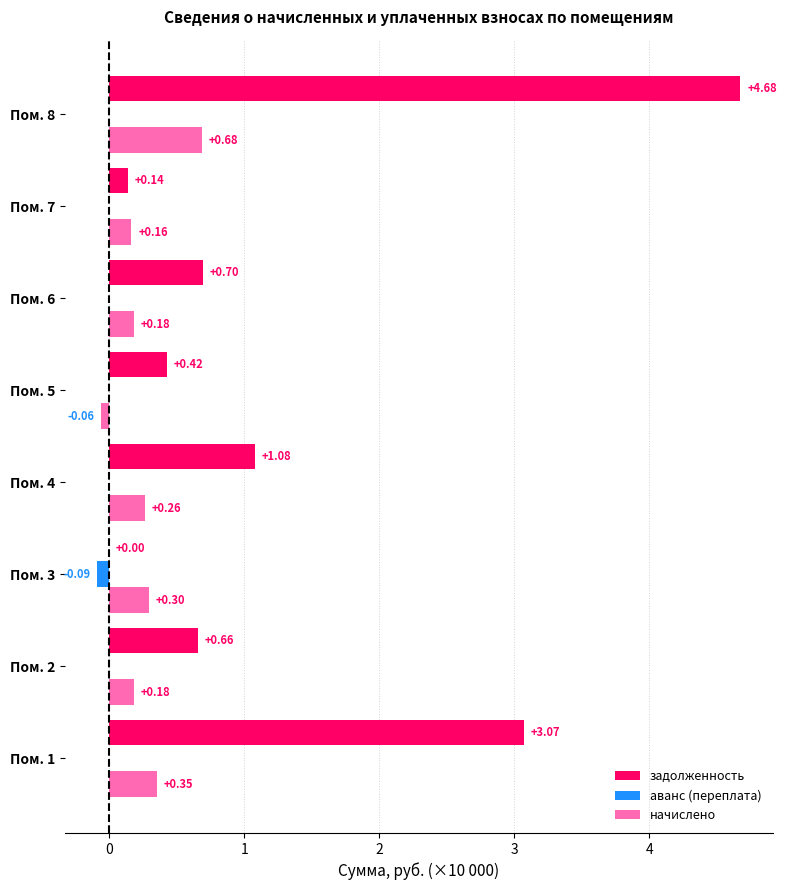

Between Пом. 1 and Пом. 4, which series saw the biggest shift?

задолженность